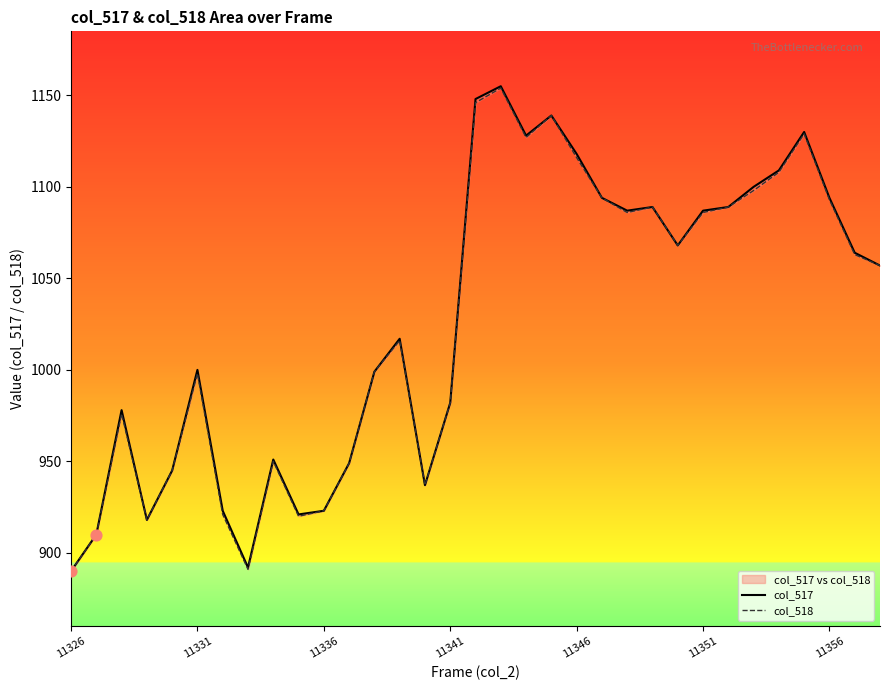

Which series reaches the maximum Y coordinate?

col_517